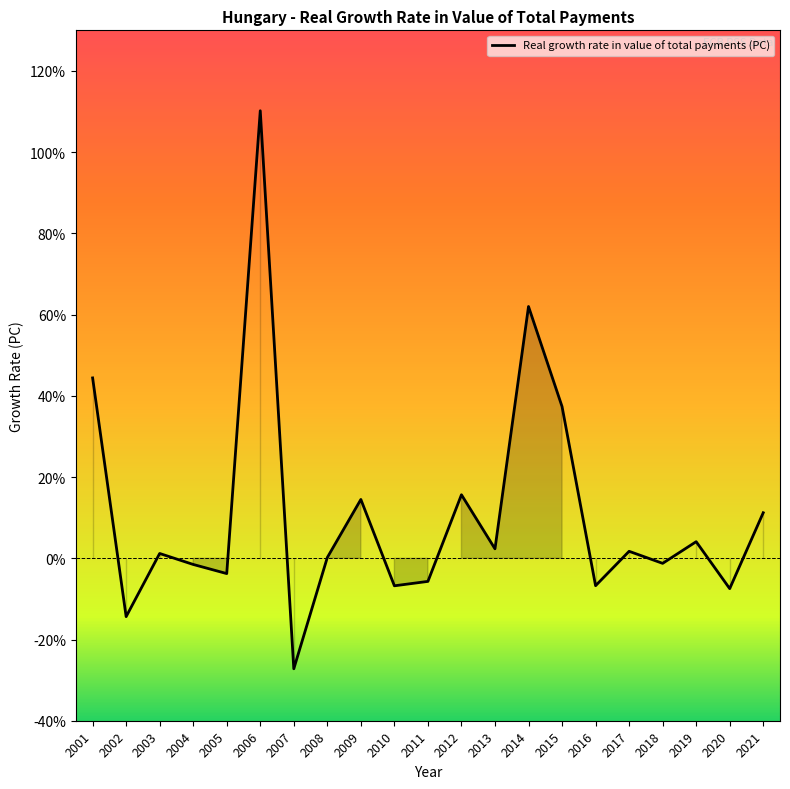

How many values are below 1?

10